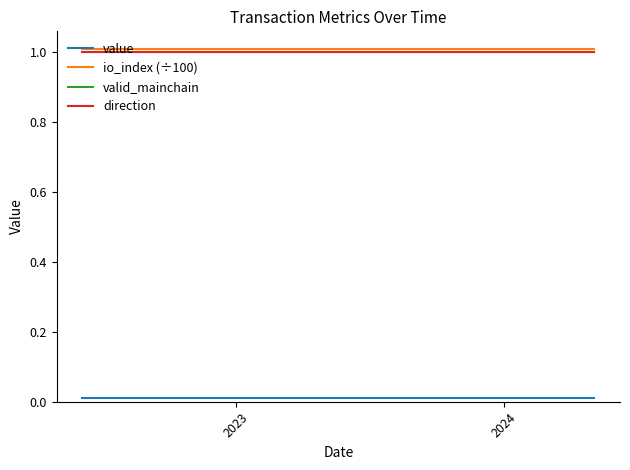

True or false: direction and value intersect in this chart.

False